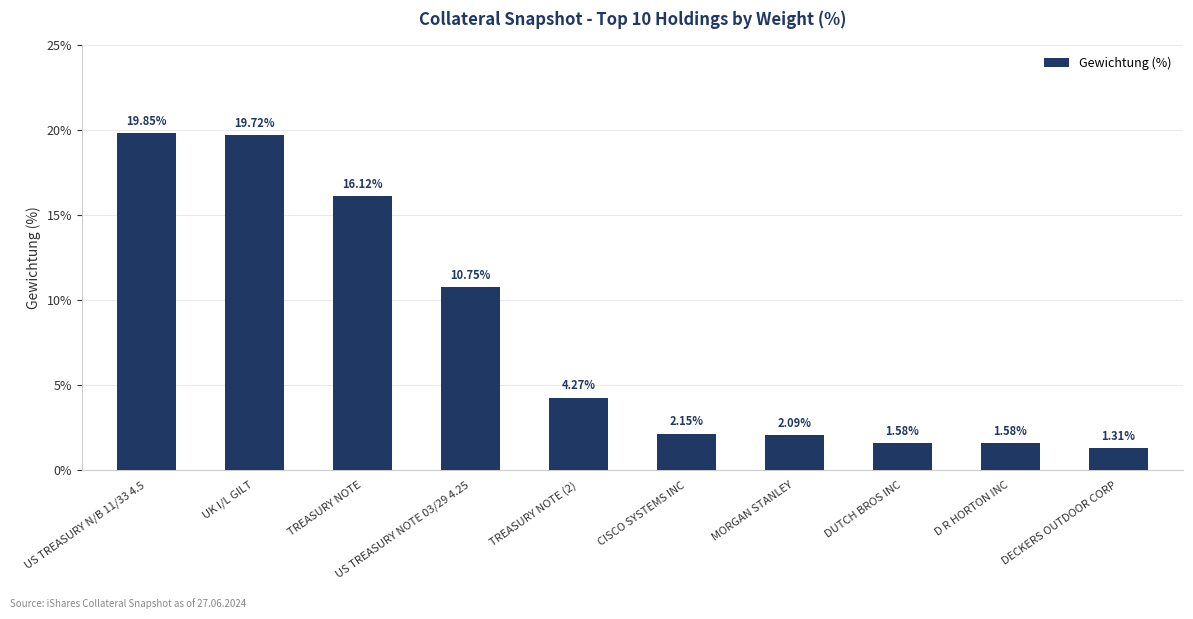

Are the bars horizontal?

No